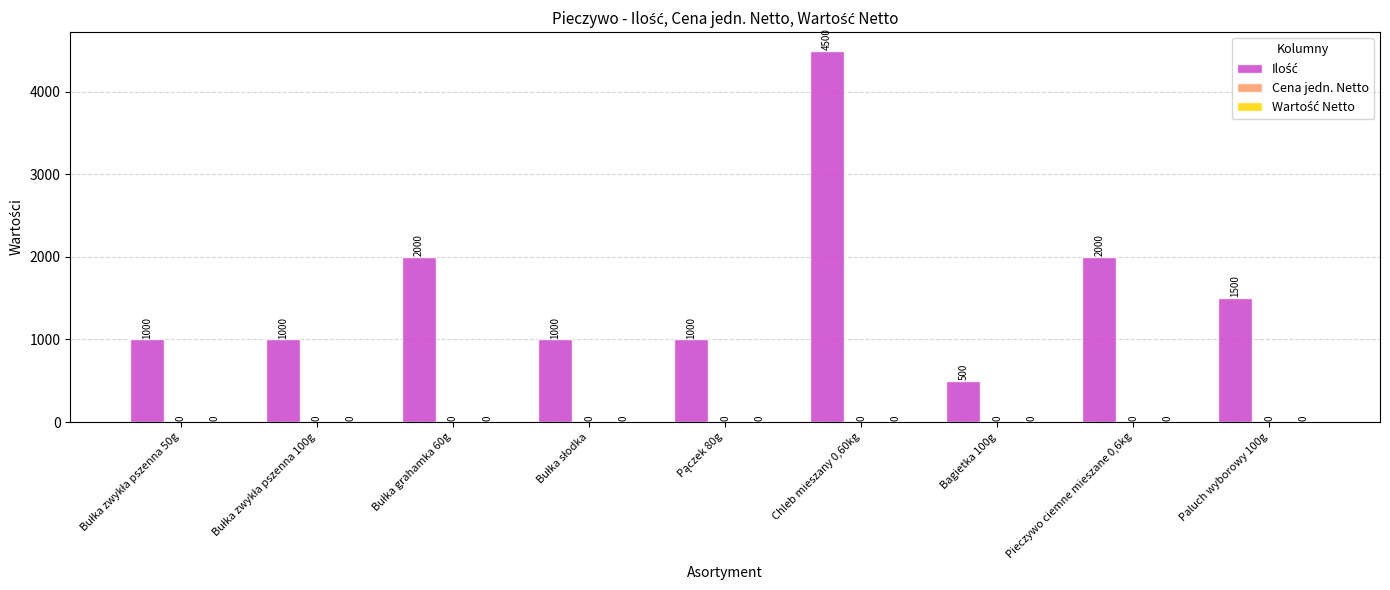

How many bars are there in total?

9